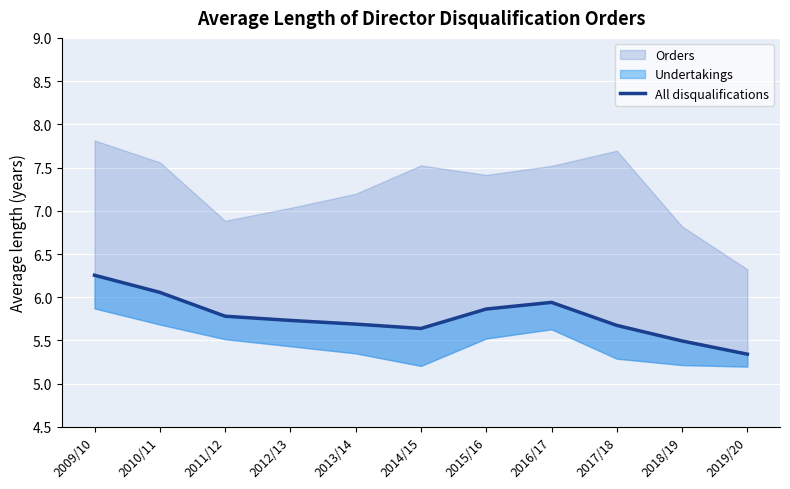

Reading left to right, extract all data points from this chart.

6.3	6.1	5.8	5.7	5.7	5.6	5.9	5.9	5.7	5.5	5.3